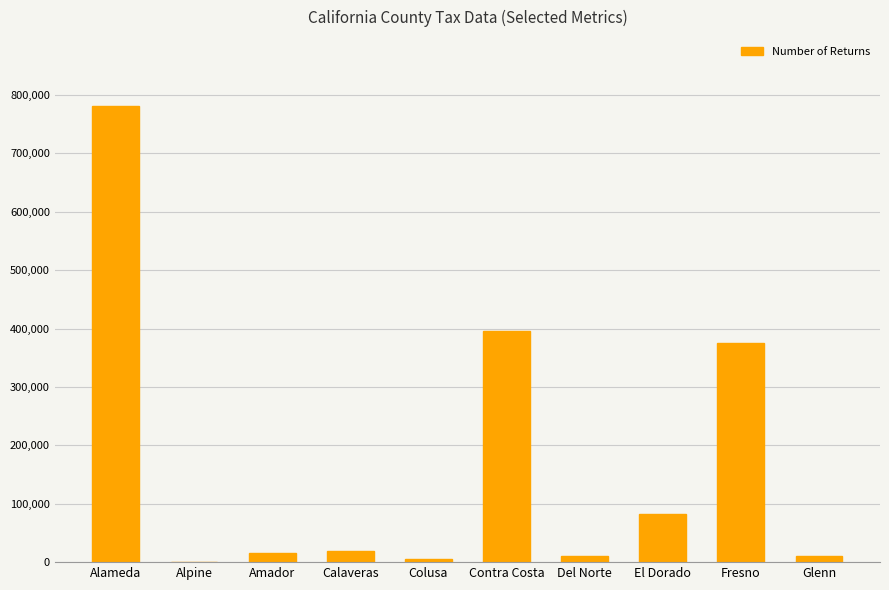

True or false: the data shows 175635 at Fresno.

False